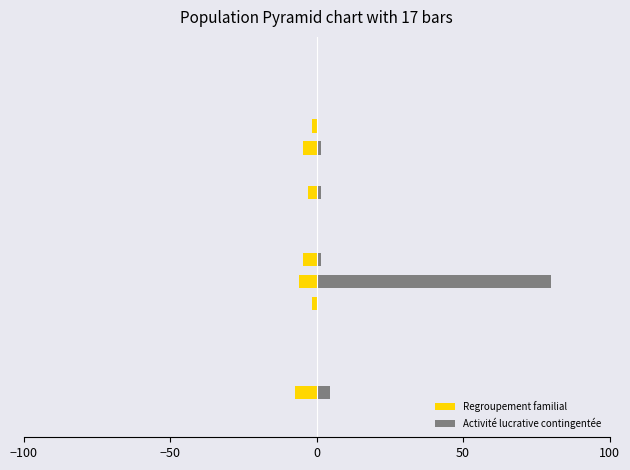

What is the maximum value for Activité lucrative contingentée?

80.0